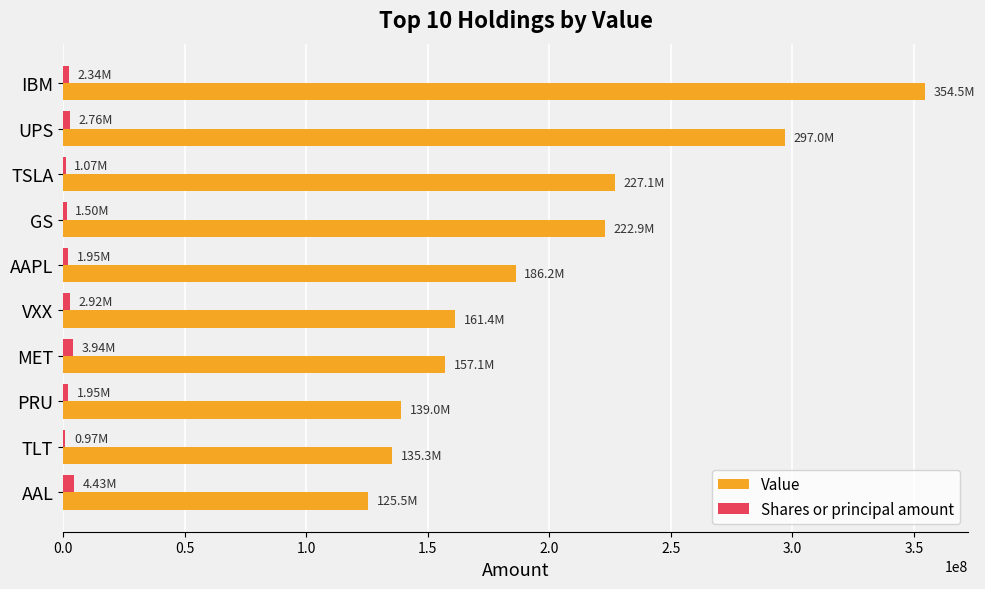

Is the value of Shares or principal amount at AAL greater than the value of Value at GS?

No